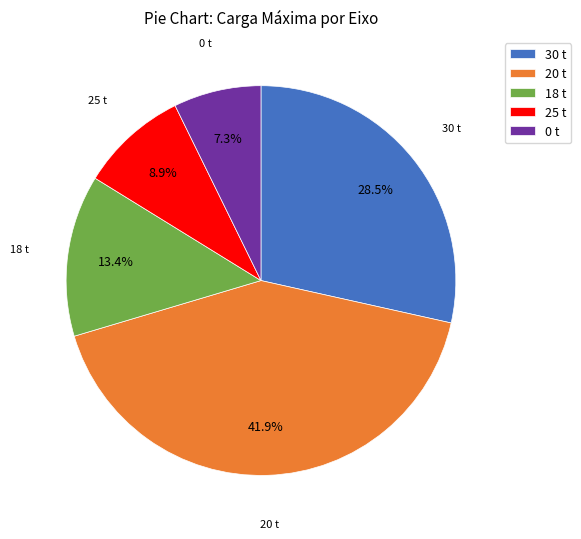

Between 18 t and 25 t, which is larger?

18 t